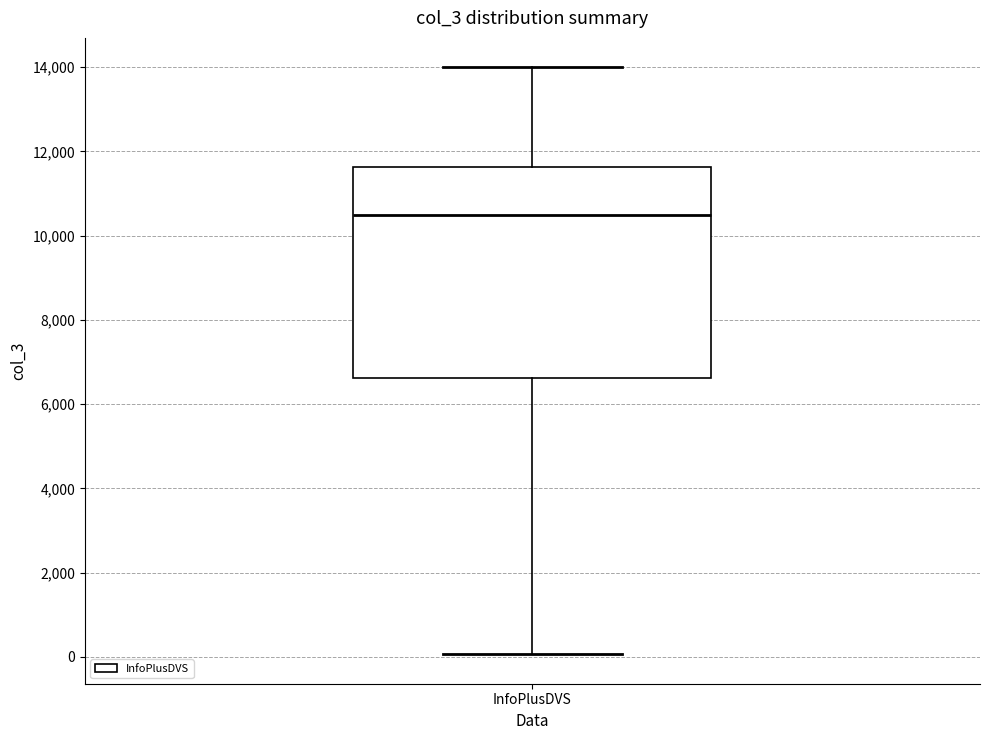

Where is the lower edge of the box for InfoPlusDVS on the y-axis? The values are not printed on the chart, so give them approximately, as read against the axis.

6600